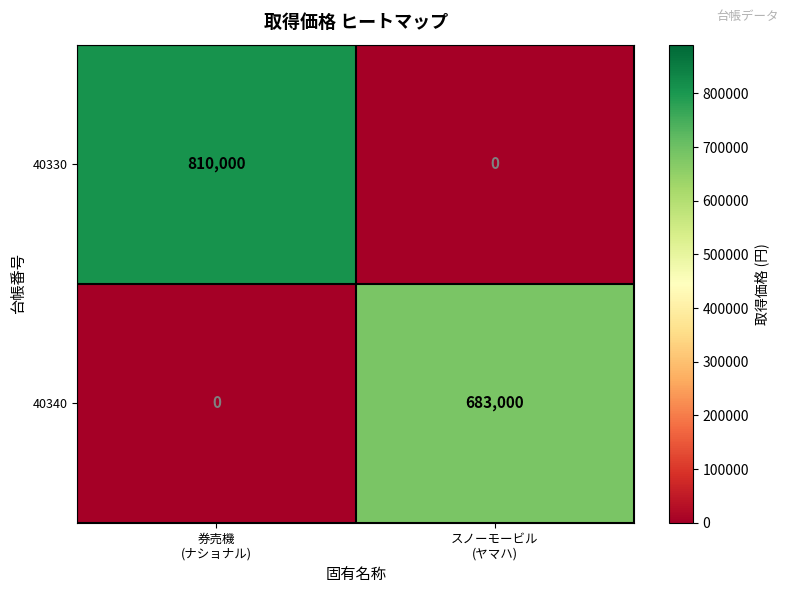

At how many categories does at least one series exceed 200995?

2